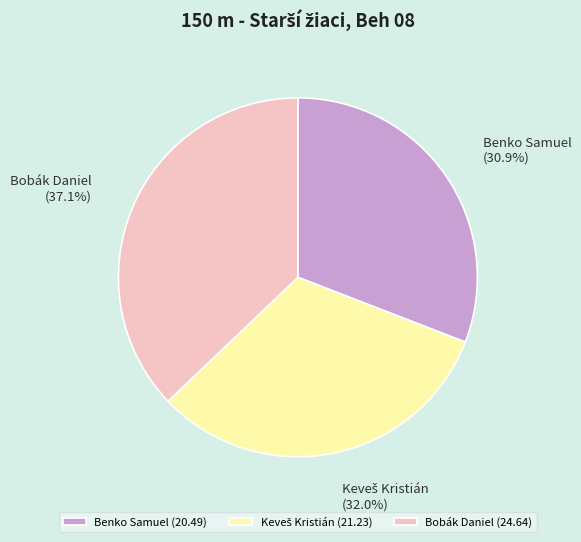

What portion of the pie excludes Bobák Daniel?

62.9%